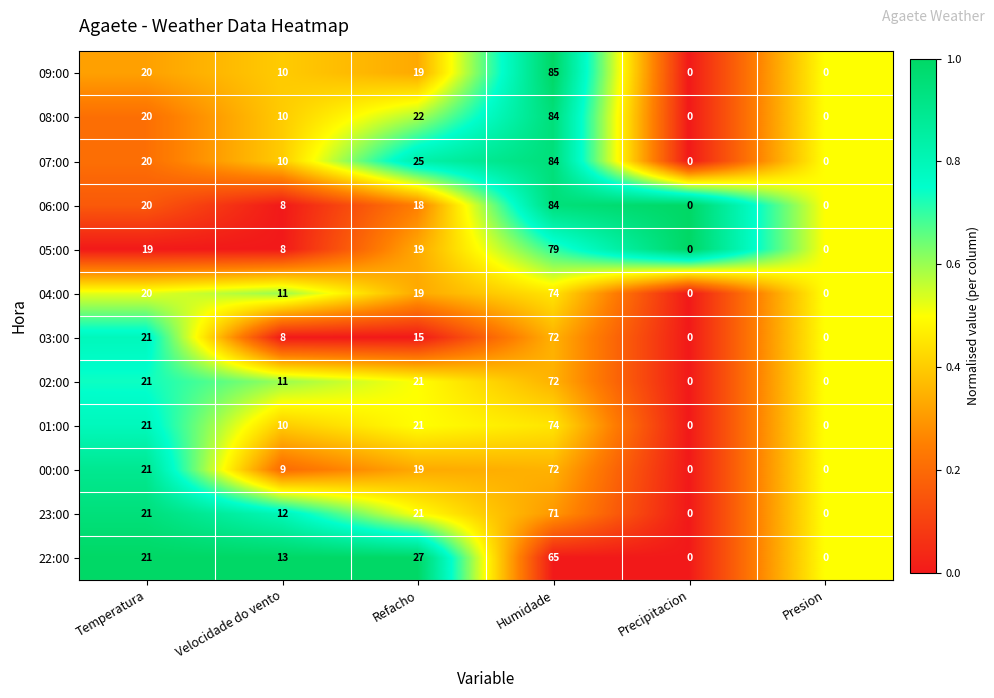

What is the total value across all series at Presion?

0